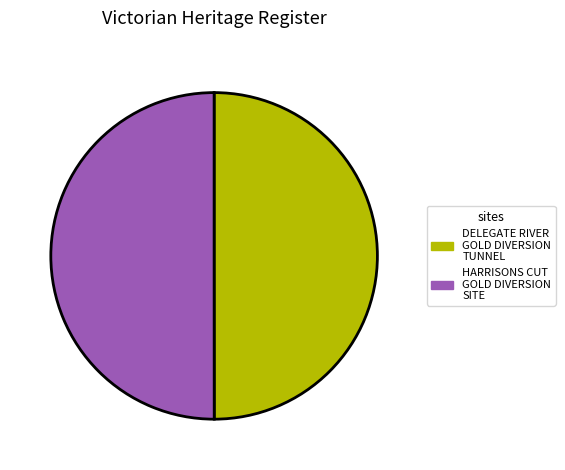

True or false: HARRISONS CUT GOLD DIVERSION SITE accounts for 42% of the total.

False